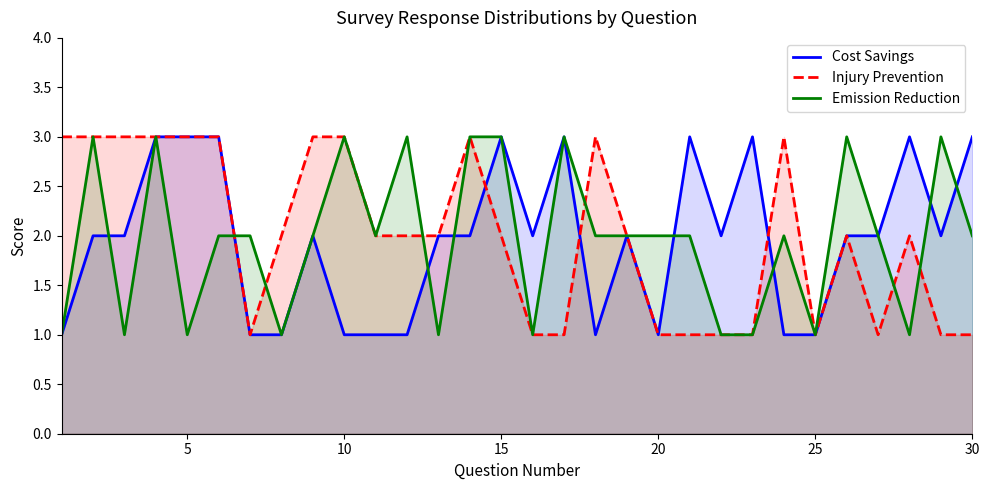

What is the highest value of the Cost Savings series?

3